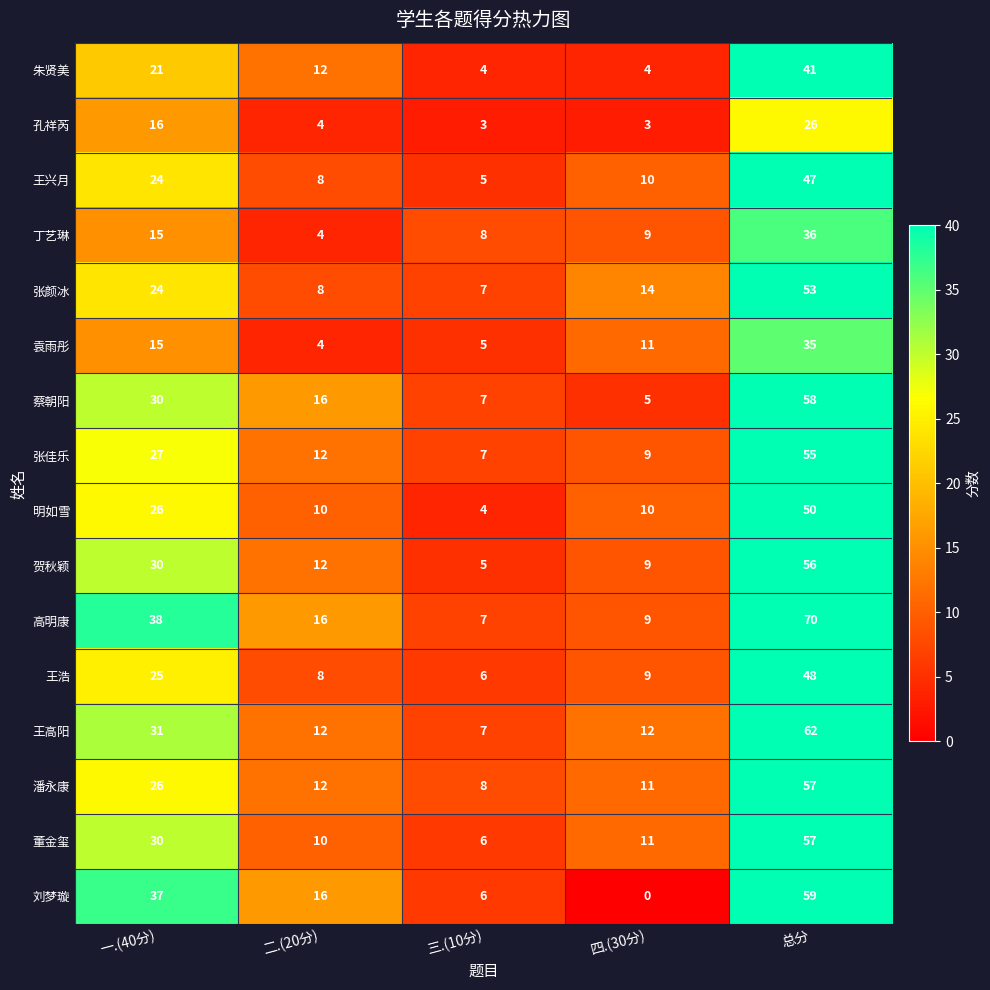

Rank the categories by 贺秋颖 value from lowest to highest.

三.(10分), 四.(30分), 二.(20分), 一.(40分), 总分